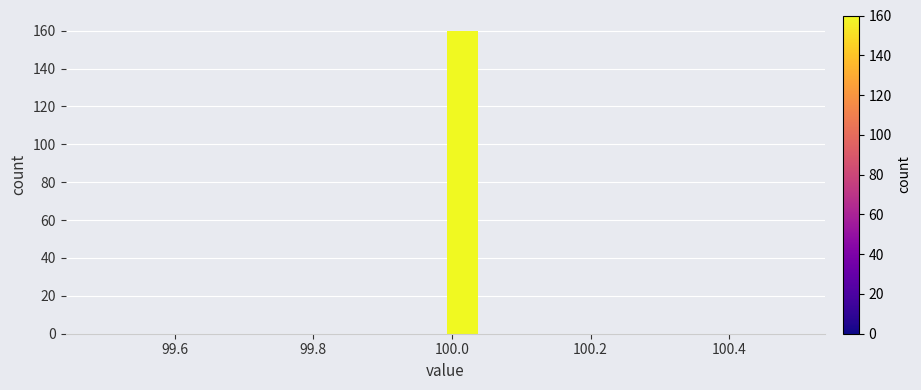

Around what value on the x-axis is the tallest bar? Give the approximate position of its centre, as read against the axis.

100.02